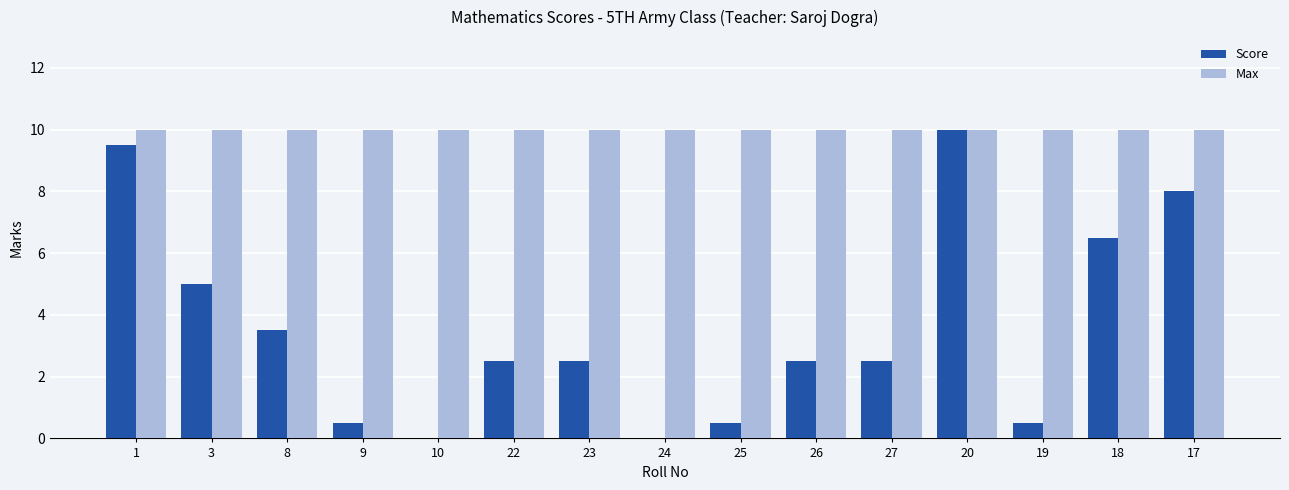

Reading right to left, extract all data points from this chart.

Score: 8.0	6.5	0.5	10.0	2.5	2.5	0.5	0.0	2.5	2.5	0.0	0.5	3.5	5.0	9.5
Max: 10.0	10.0	10.0	10.0	10.0	10.0	10.0	10.0	10.0	10.0	10.0	10.0	10.0	10.0	10.0